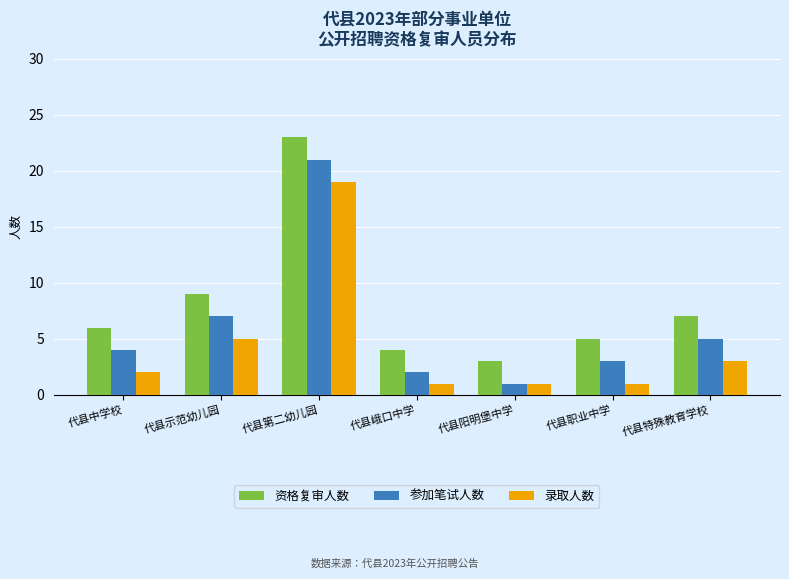

What is the difference between the second highest and second lowest values in the 参加笔试人数 series?

5